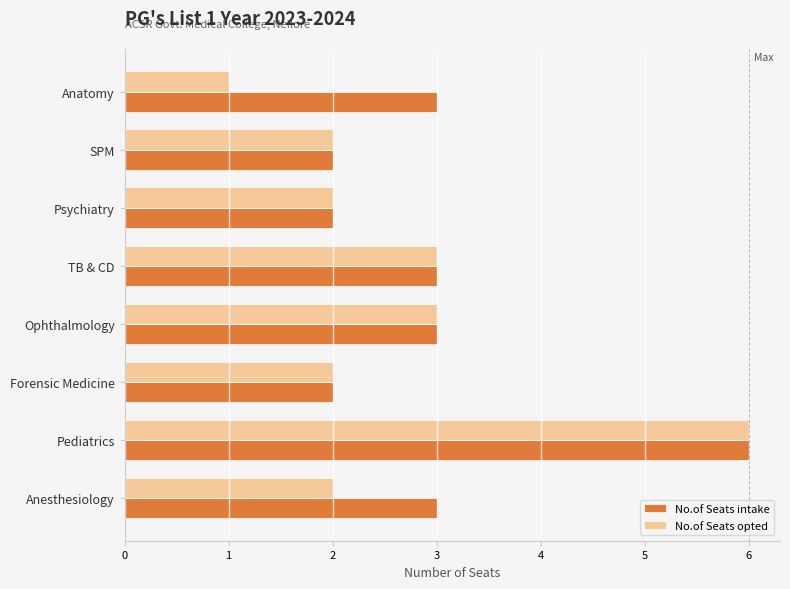

What is the average value of the No.of Seats opted series?

3